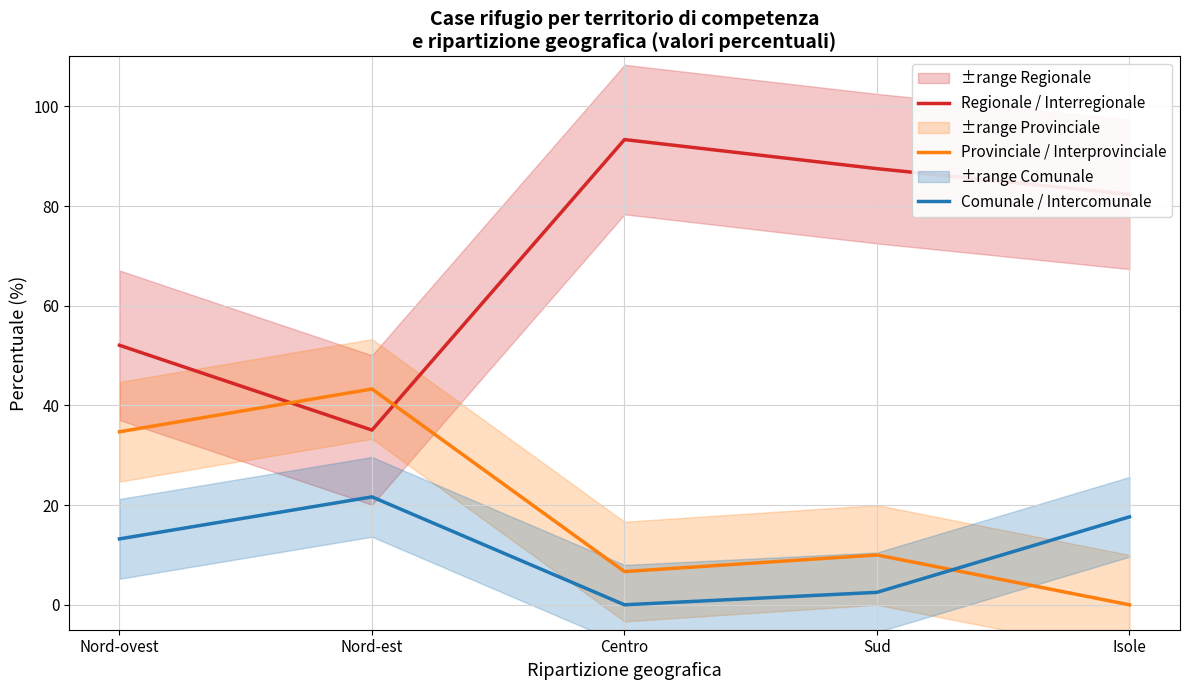

At how many categories does at least one series exceed 39?

5